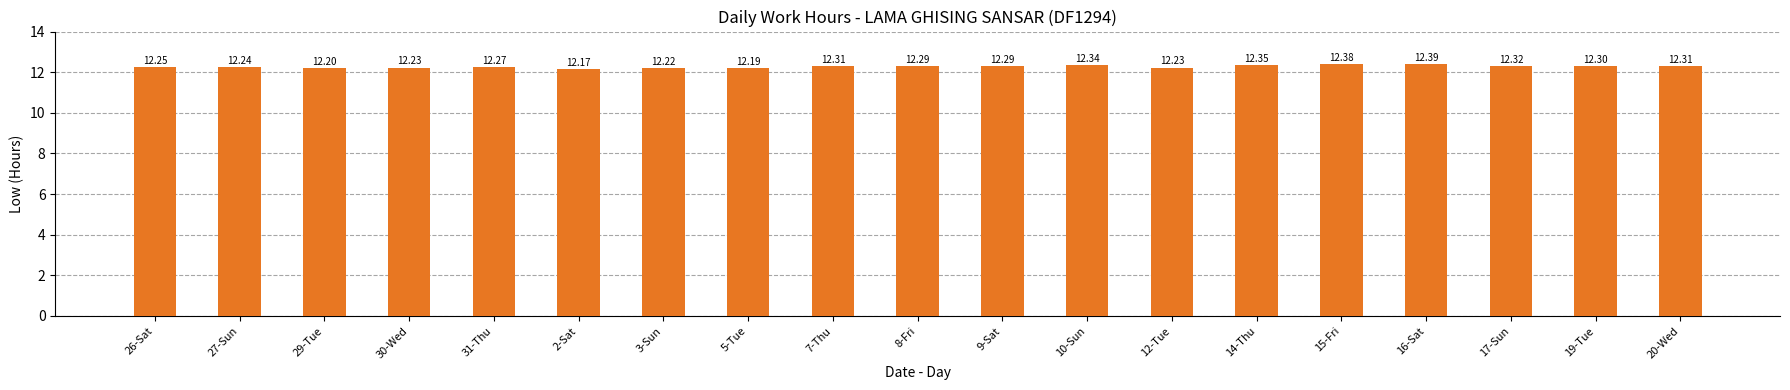

Which has a higher value, 26-Sat or 27-Sun?

26-Sat